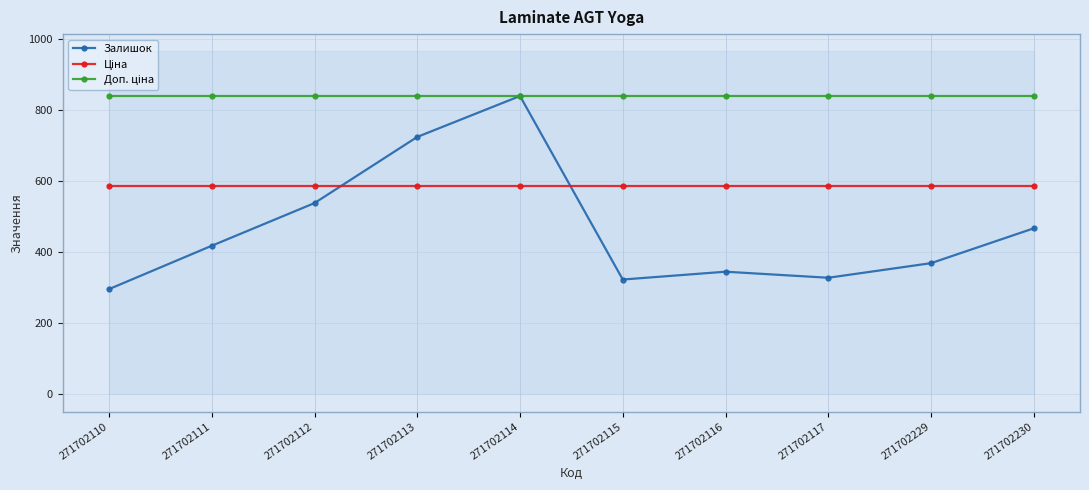

What is the total value across all series at 271702229?

1795.3